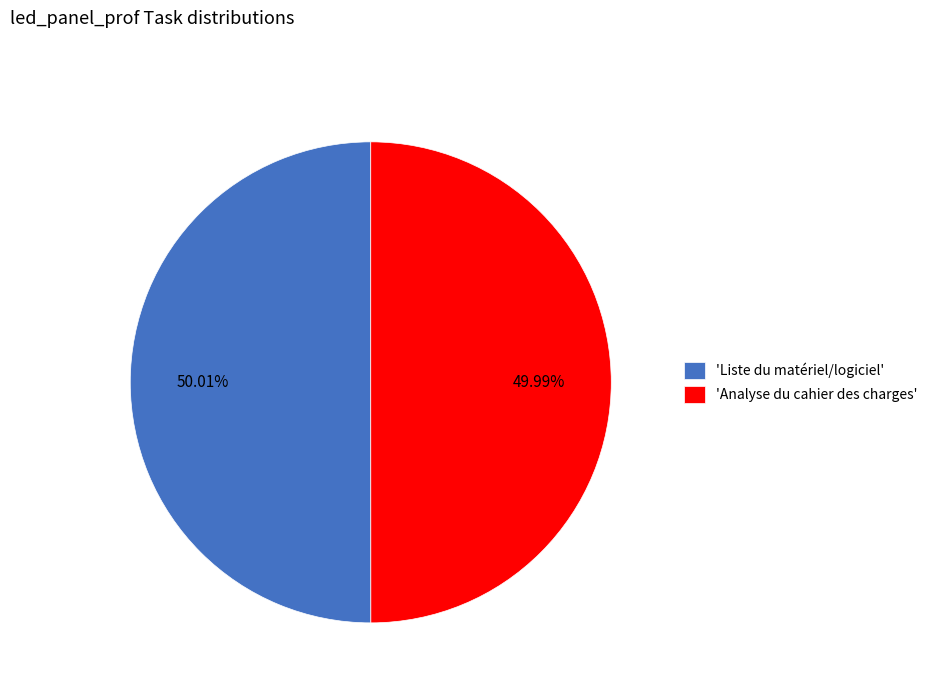

Does any single category account for the majority?

Yes